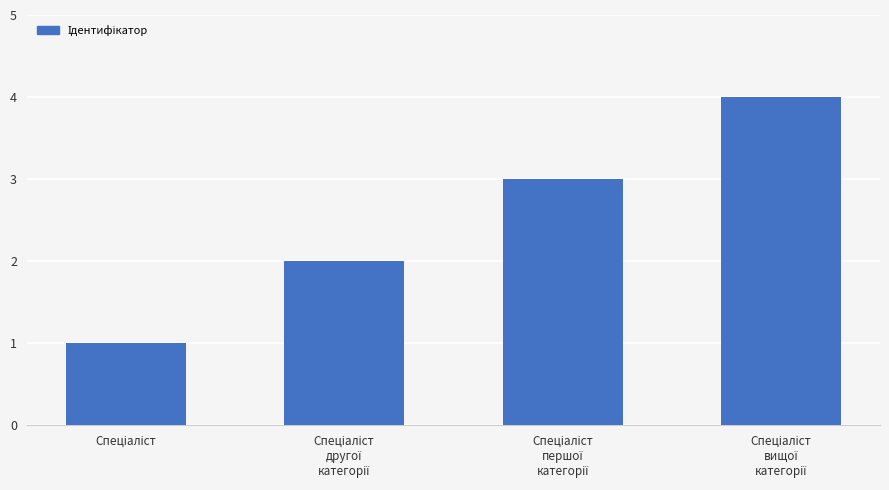

Reading right to left, what are all the values shown in this chart?

4	3	2	1